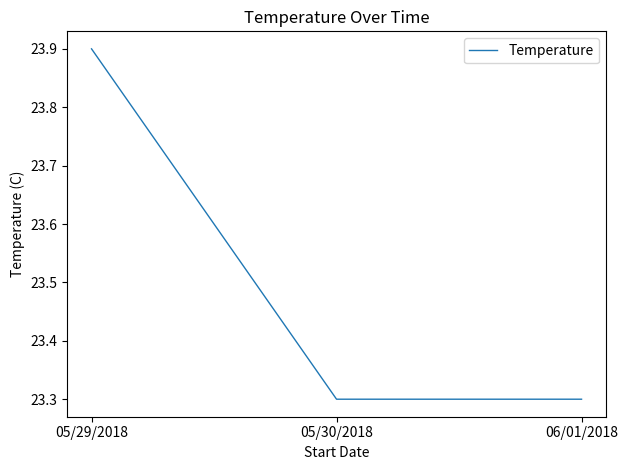

How many lines are shown in the chart?

1